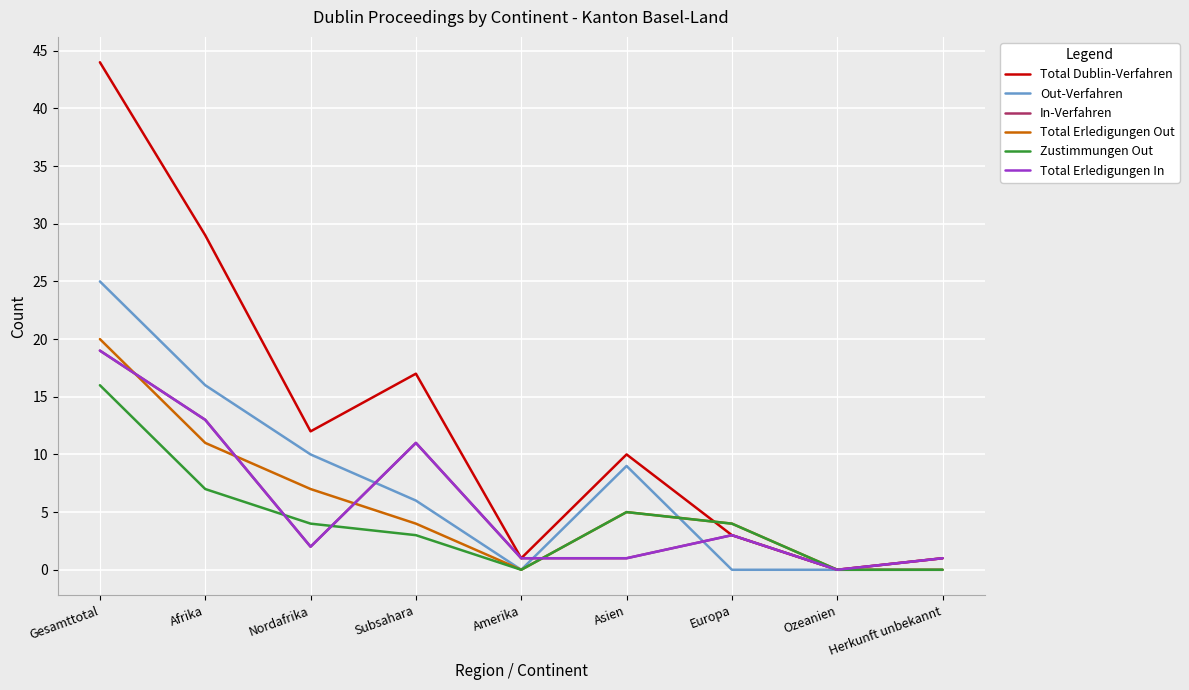

Is this an area chart (filled region under the line)?

No